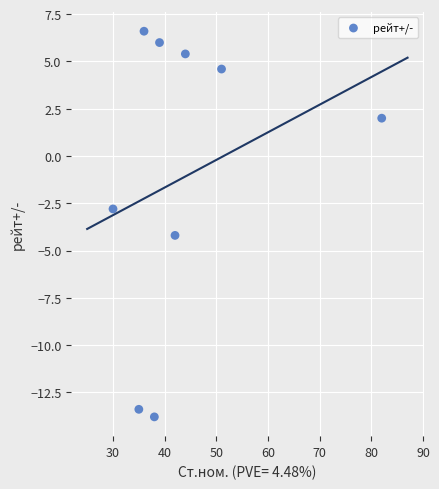

What is the range of X values (max minus min)?

52.0